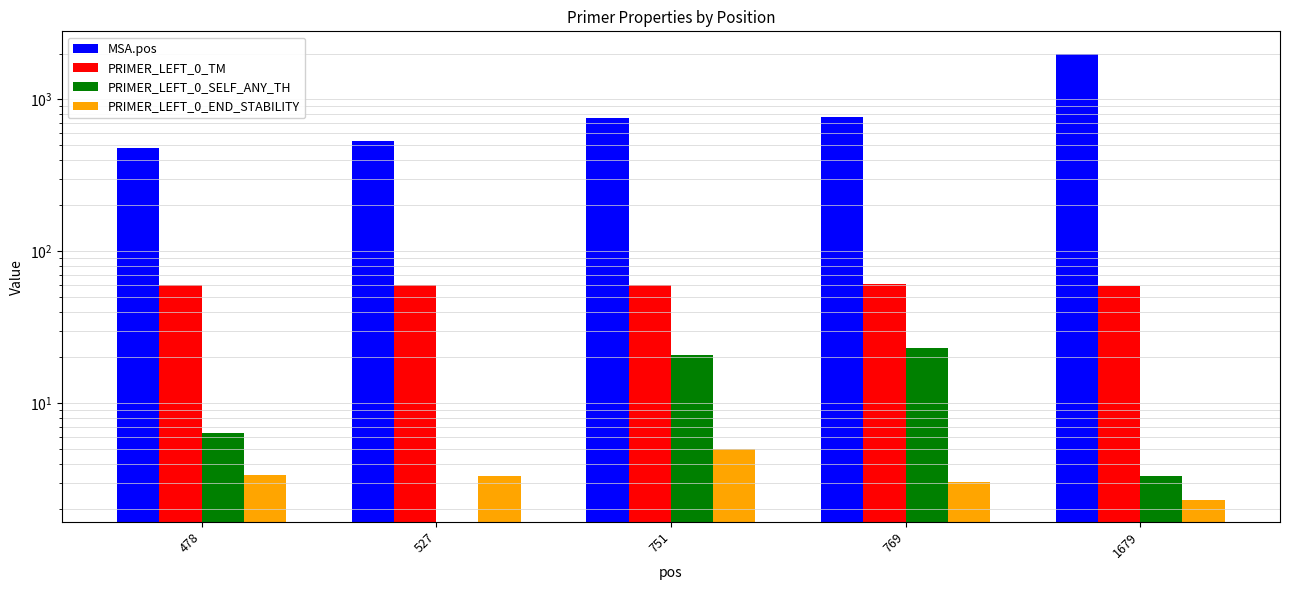

What is the value of the PRIMER_LEFT_0_SELF_ANY_TH bar at the 3rd from the left?

20.9